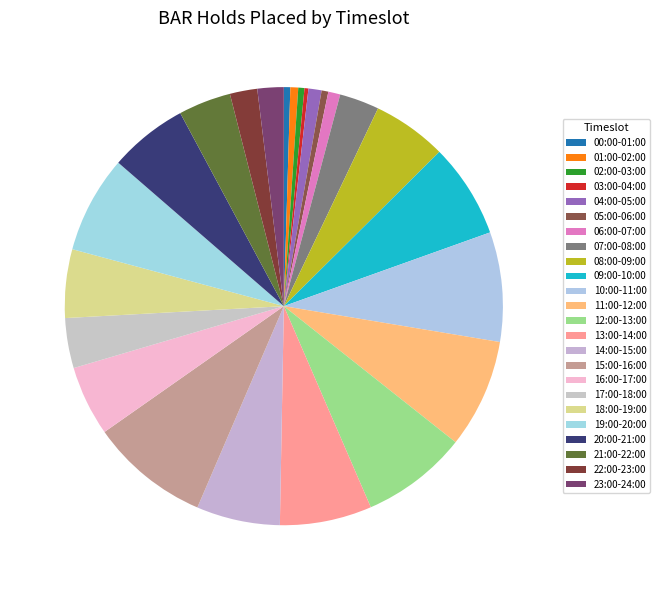

Approximately how many times larger is the value at 00:00-01:00 compared to 19:00-20:00?

0.1